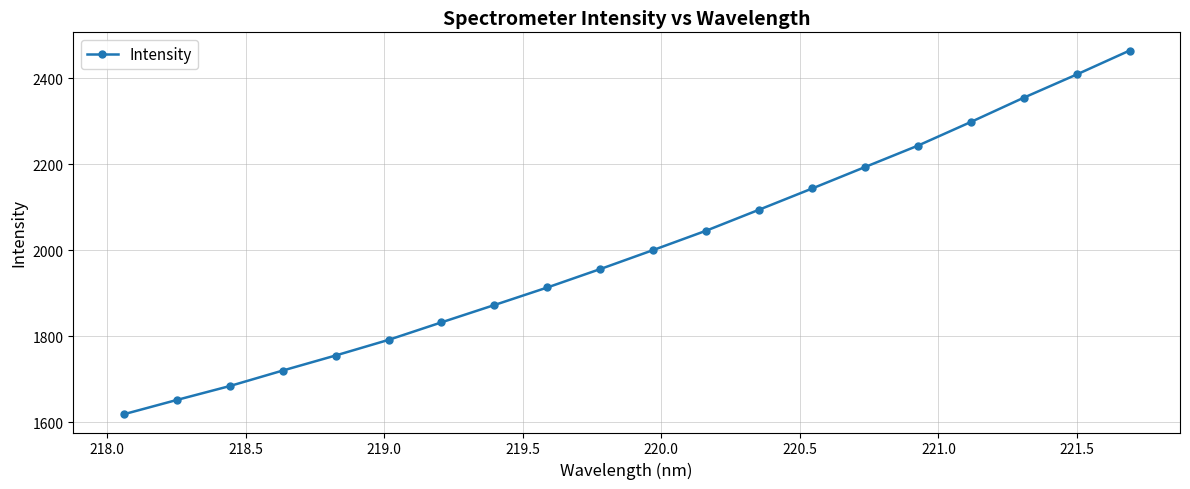

What is the minimum value shown in the chart?

1618.4